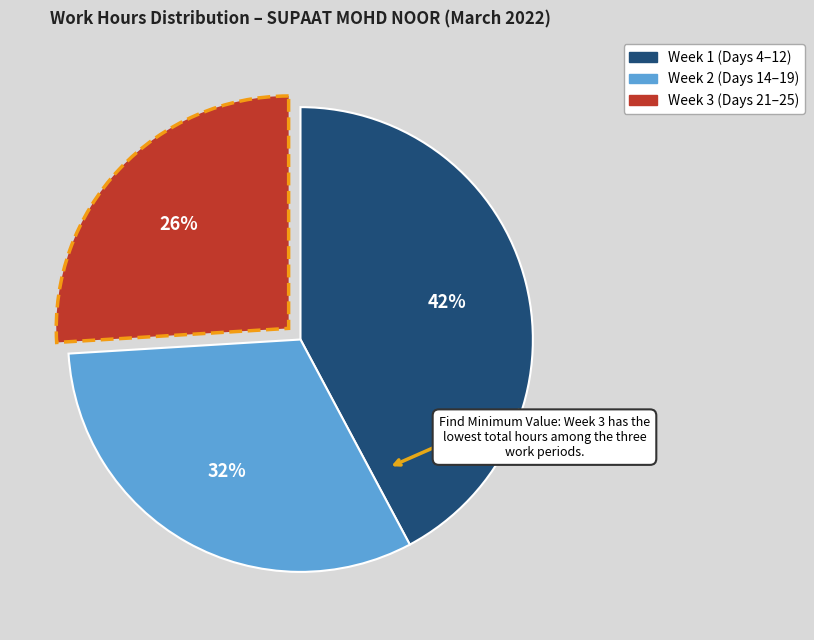

Is there a majority slice in this chart?

No